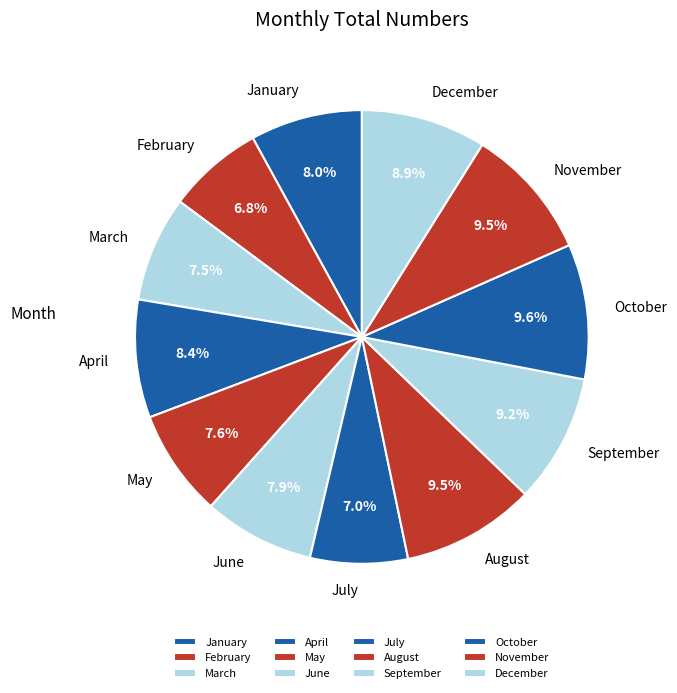

How many segments does this pie chart have?

12